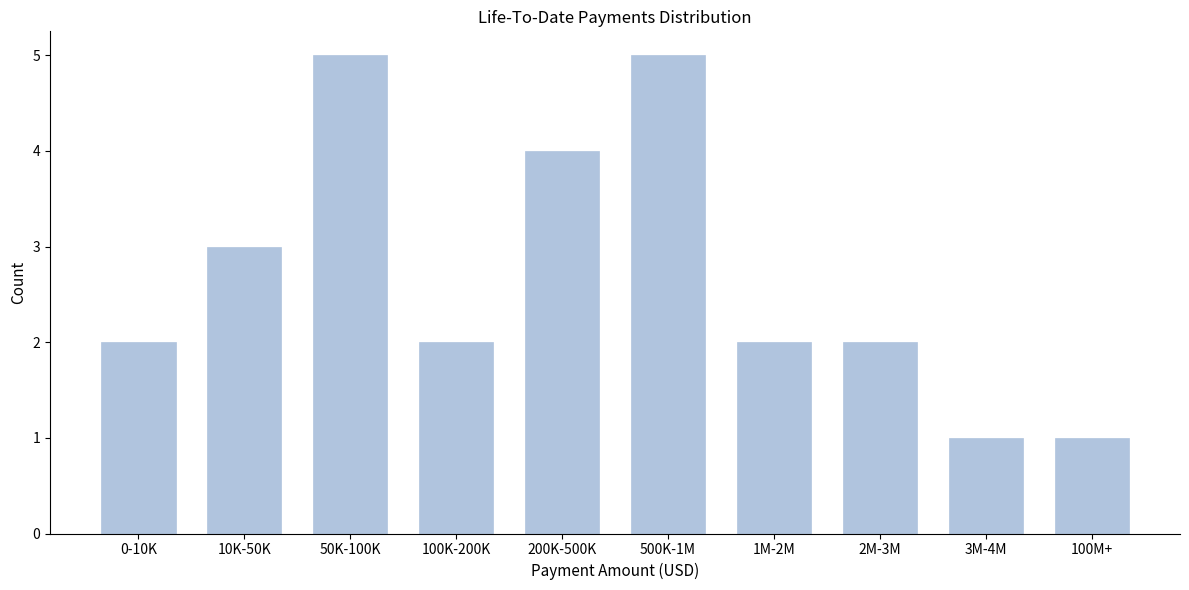

Reading left to right, extract all data points from this chart.

2	3	5	2	4	5	2	2	1	1